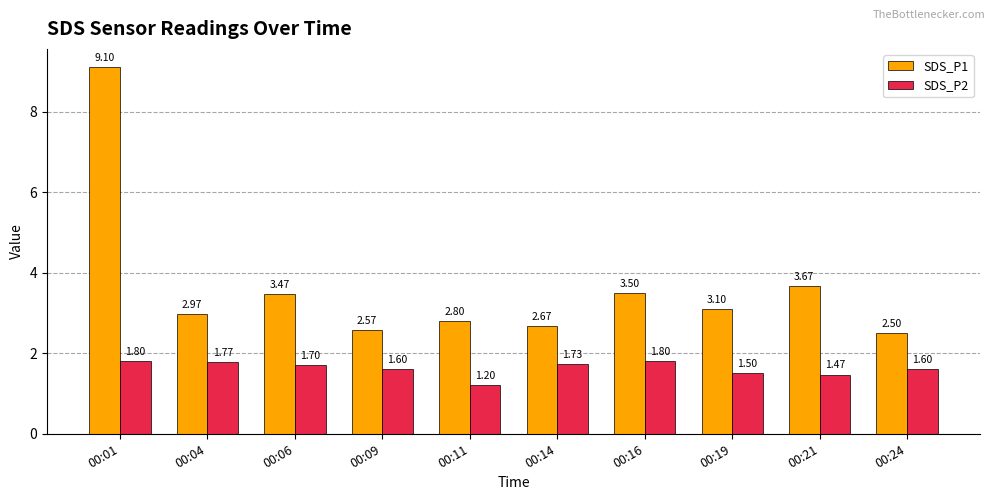

What is the highest value of the SDS_P2 series?

1.8